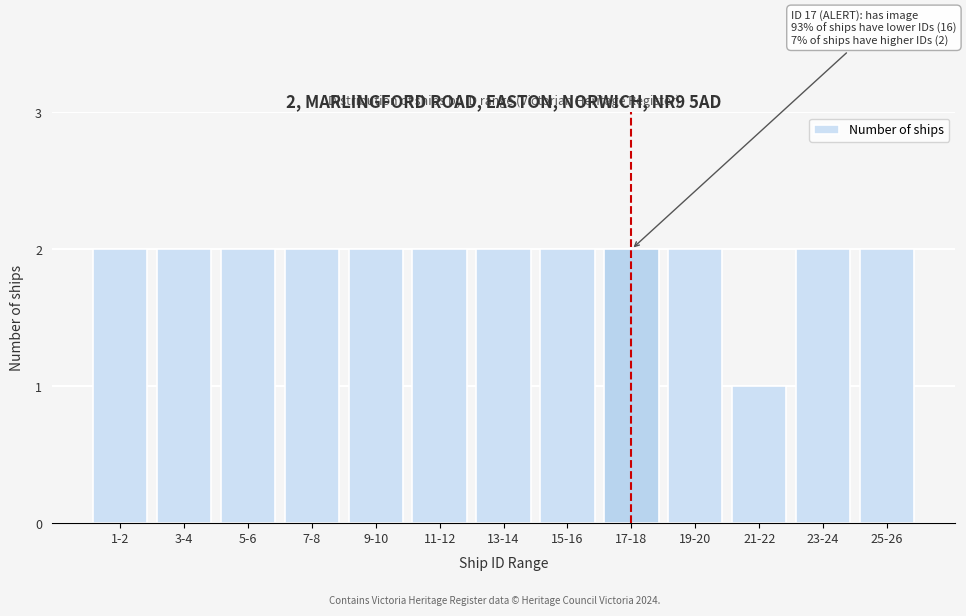

Reading left to right, what are all the values shown in this chart?

2	2	2	2	2	2	2	2	2	2	1	2	2